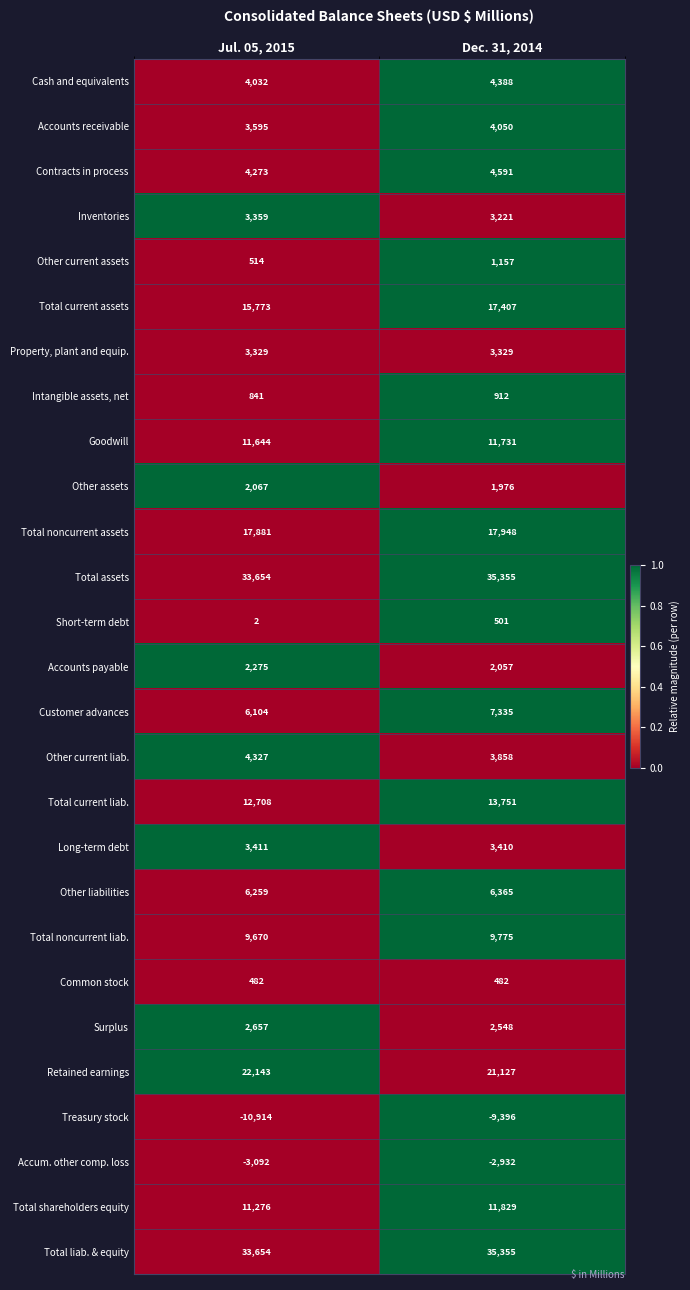

List the labels in order of Intangible assets, net value, smallest first.

Jul. 05, 2015, Dec. 31, 2014